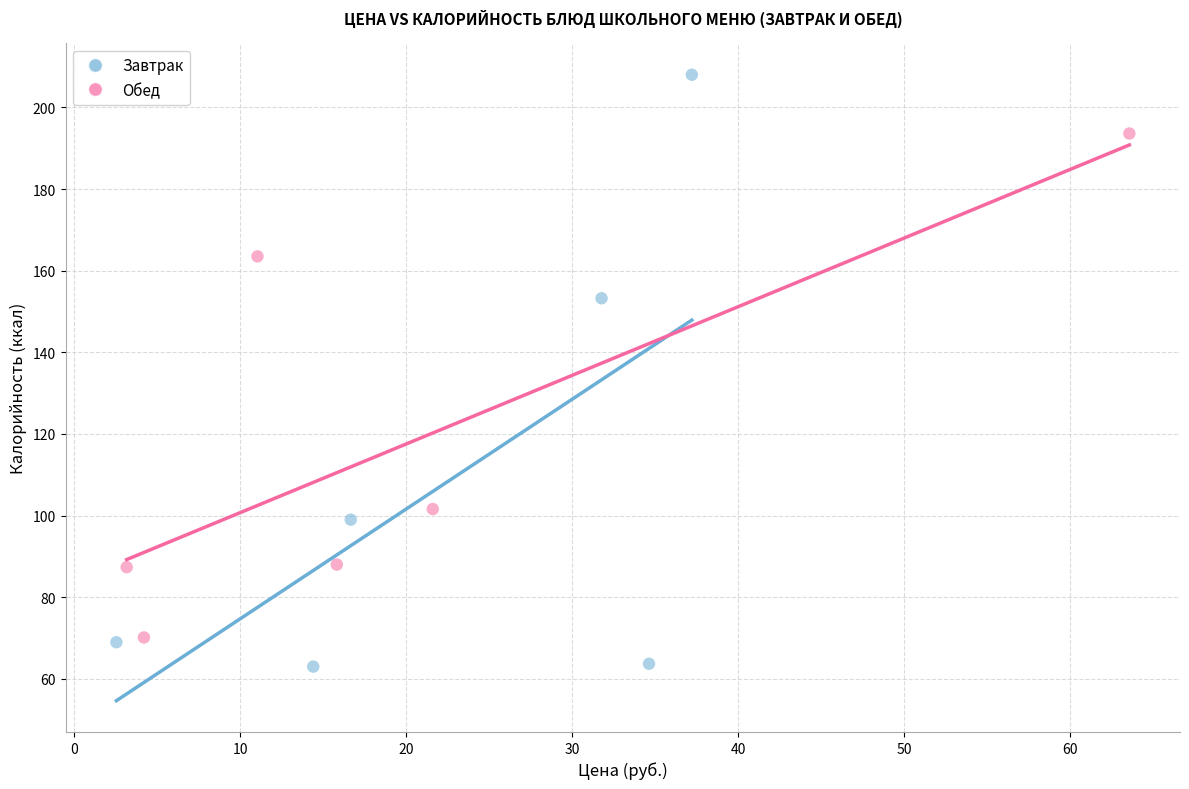

Which series reaches the maximum Y coordinate?

Завтрак